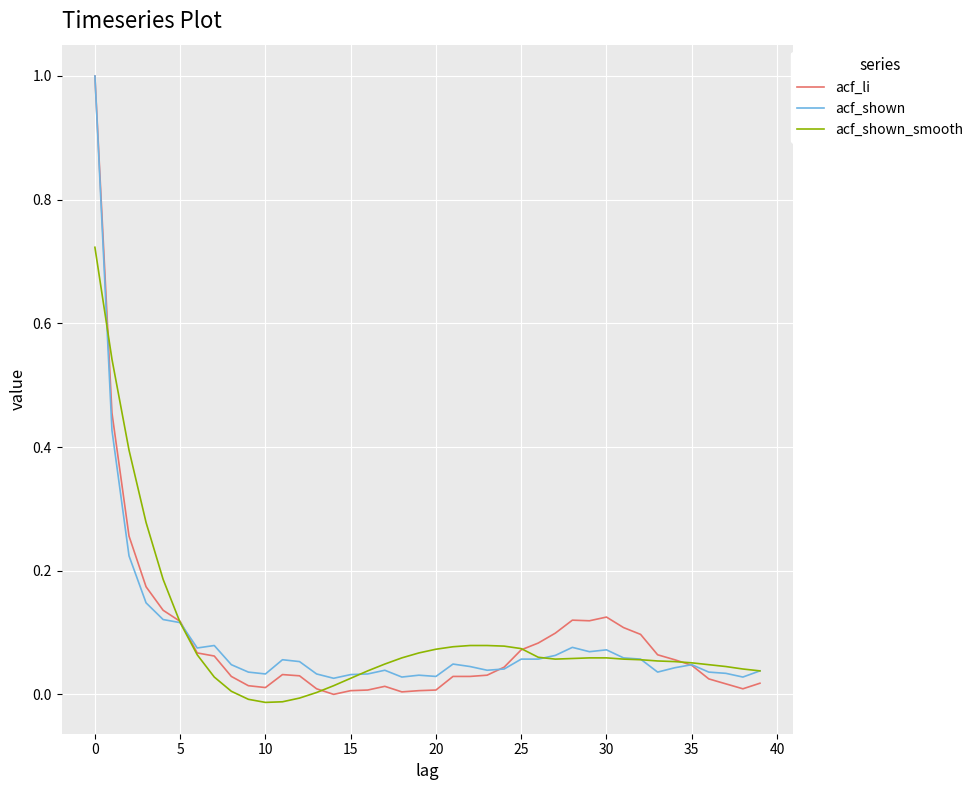

Count the number of categories in the chart.

40